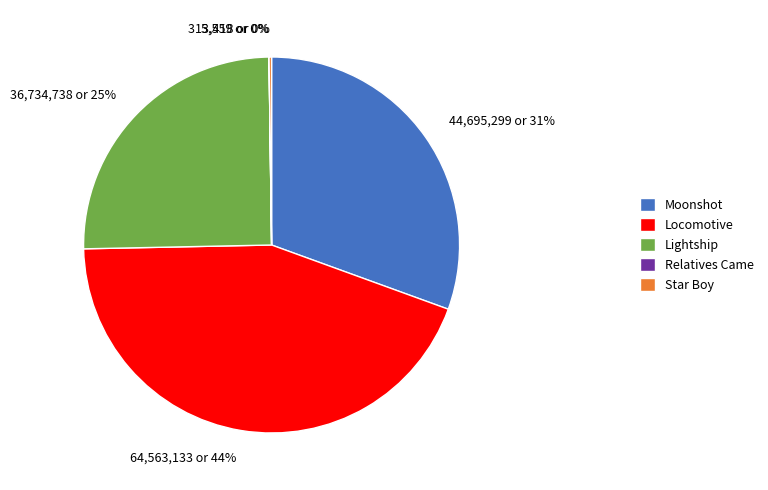

To the nearest percent, what percentage of the pie is Locomotive?

44%